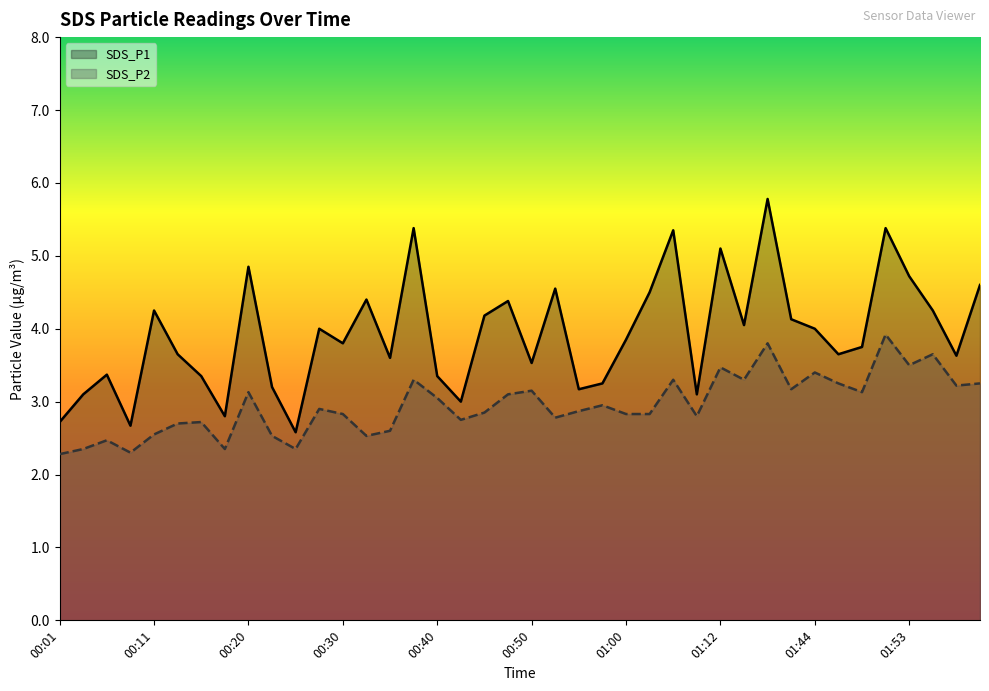

What value does the SDS_P1 series have at 01:15?

4.0